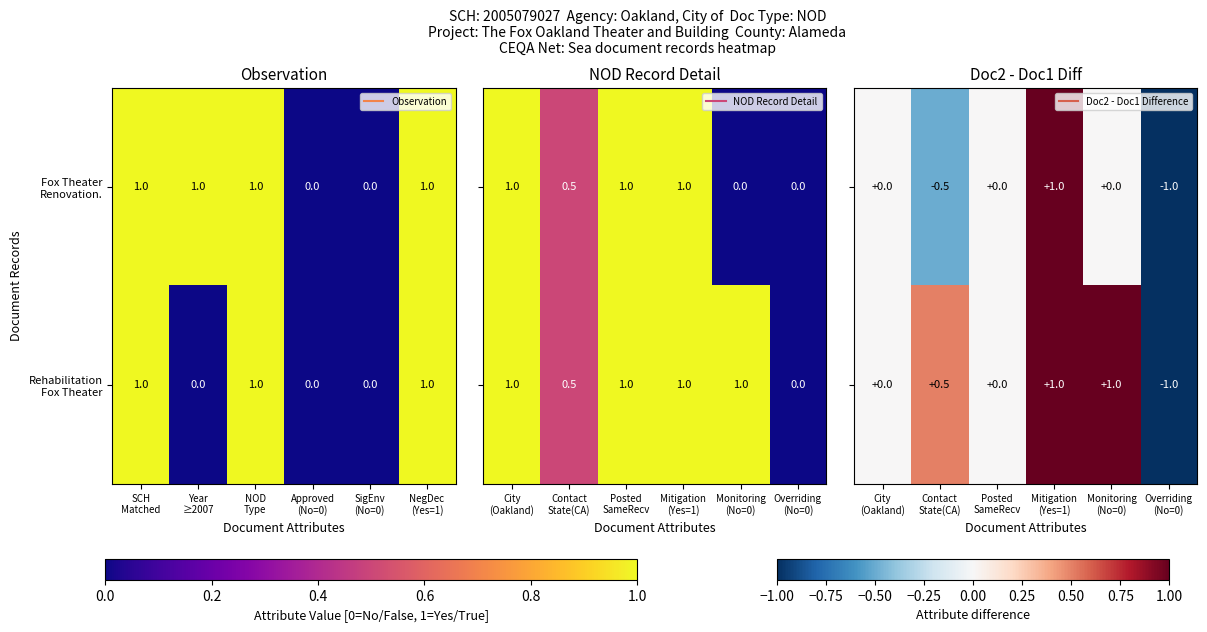

Which series has the largest range (max minus min)?

Fox Theater Renovation.